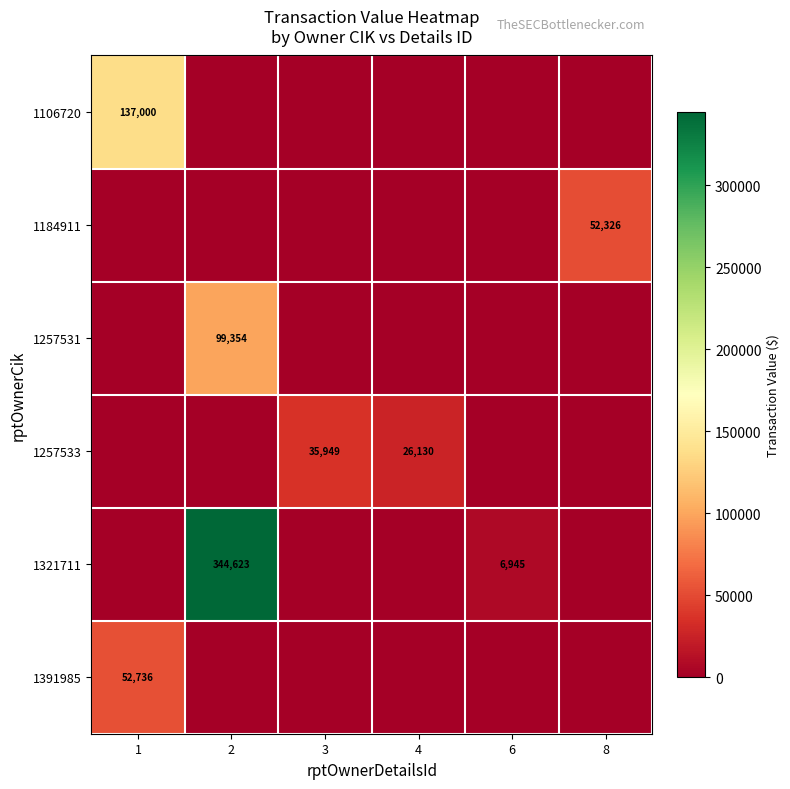

Is it true that 1321711 equals 6945 at 6?

True